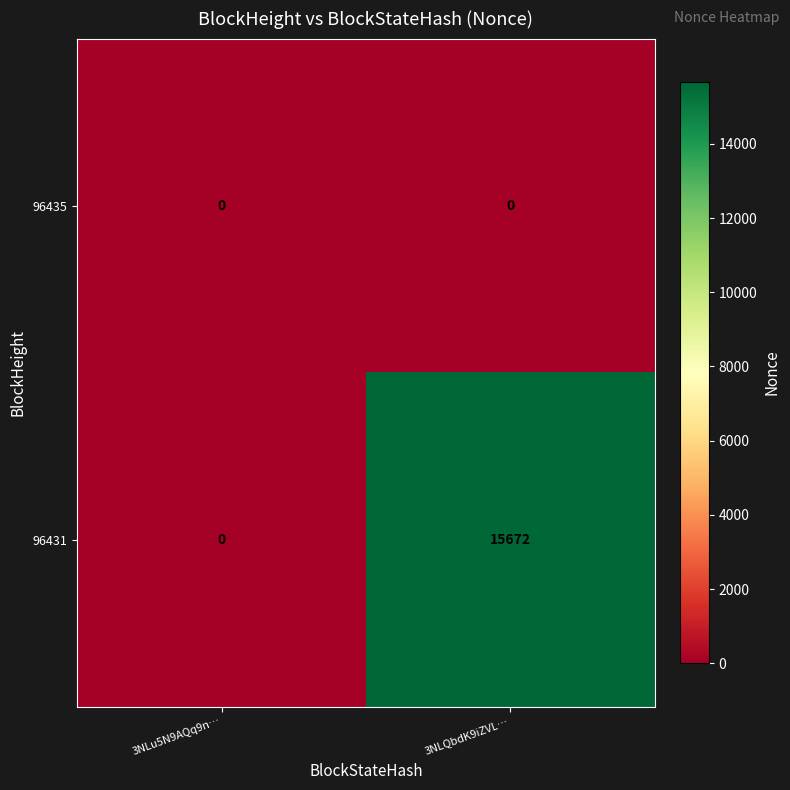

List the series in order of their peak value, highest first.

96431, 96435